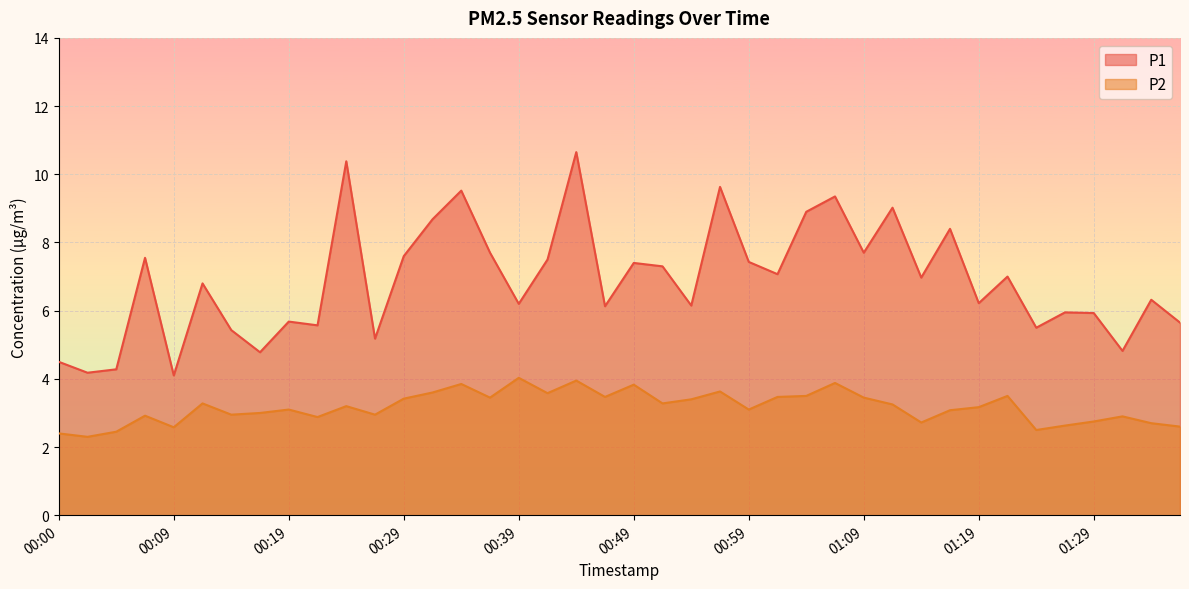

How many values in the P2 series exceed 3?

24